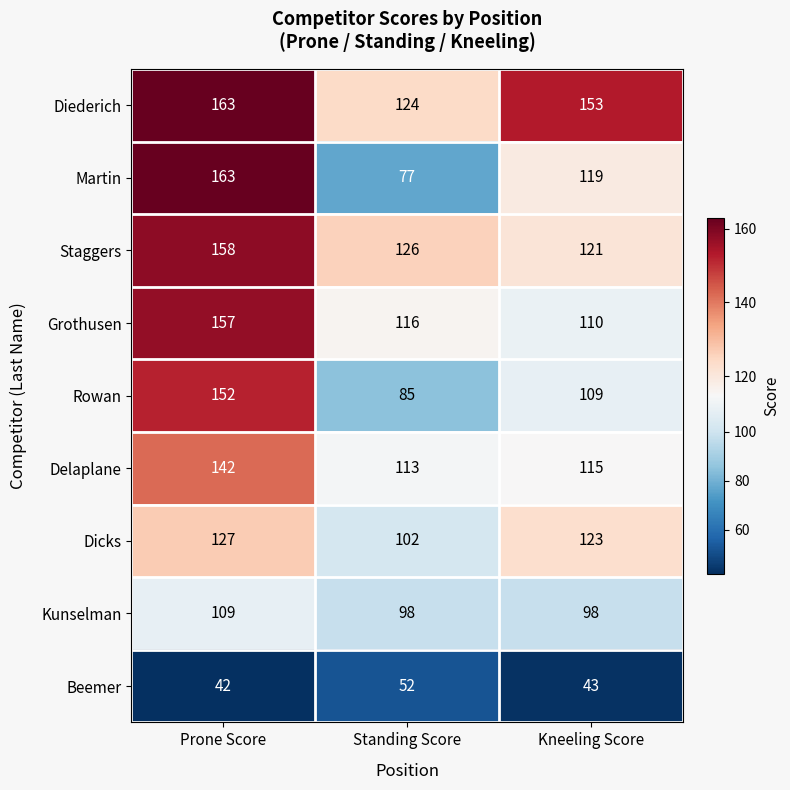

How many series are shown in this chart?

9